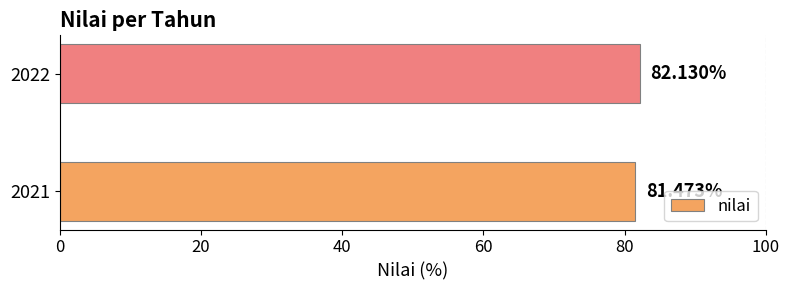

What is the sum of all values?

163.6